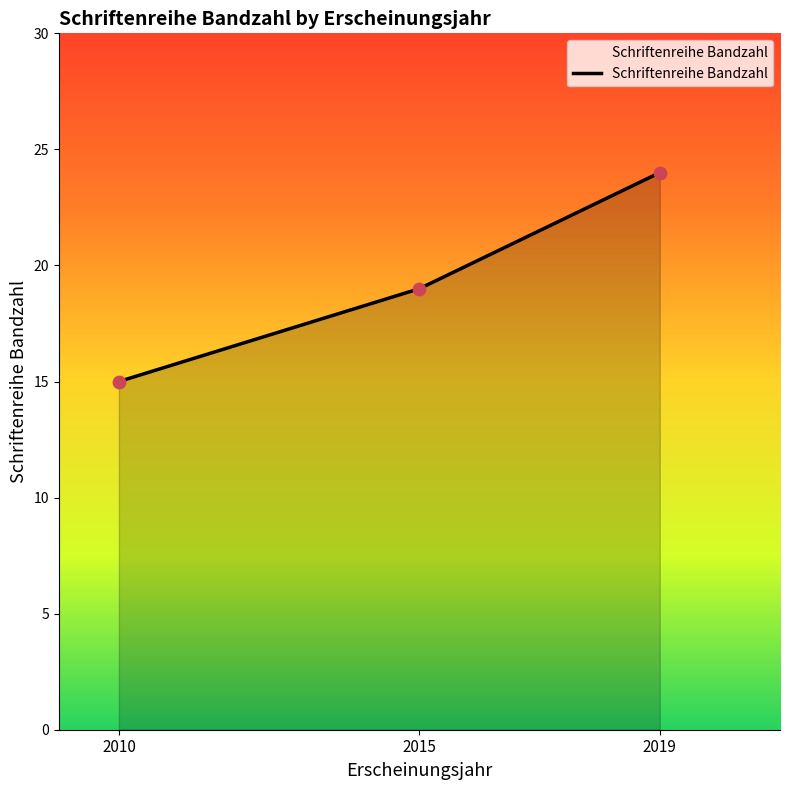

What is the ratio of the value at 2015 to the value at 2019?

0.8